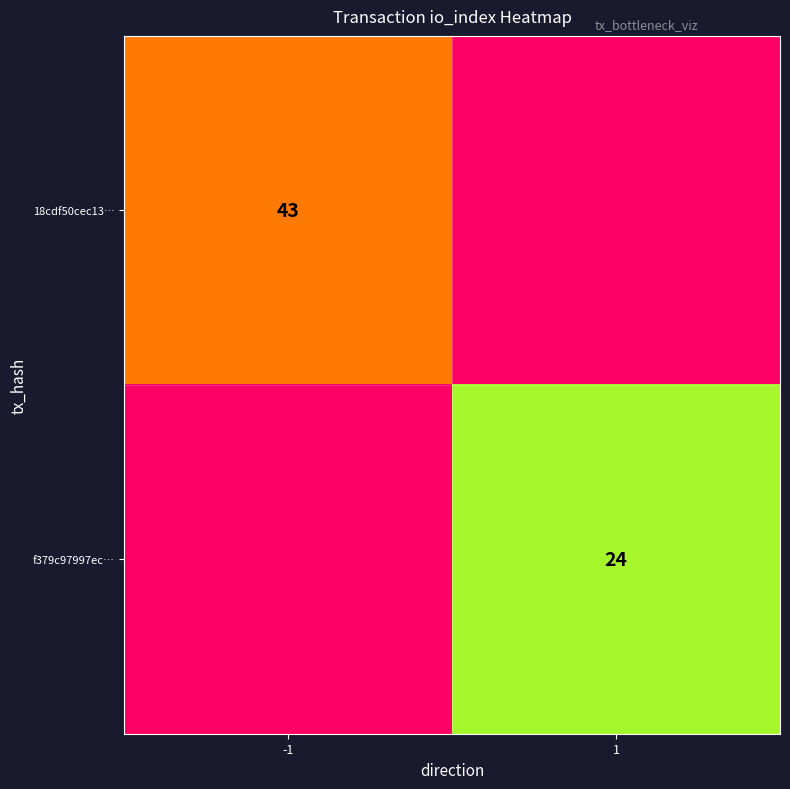

What is the spread (max minus min) of values at -1?

43